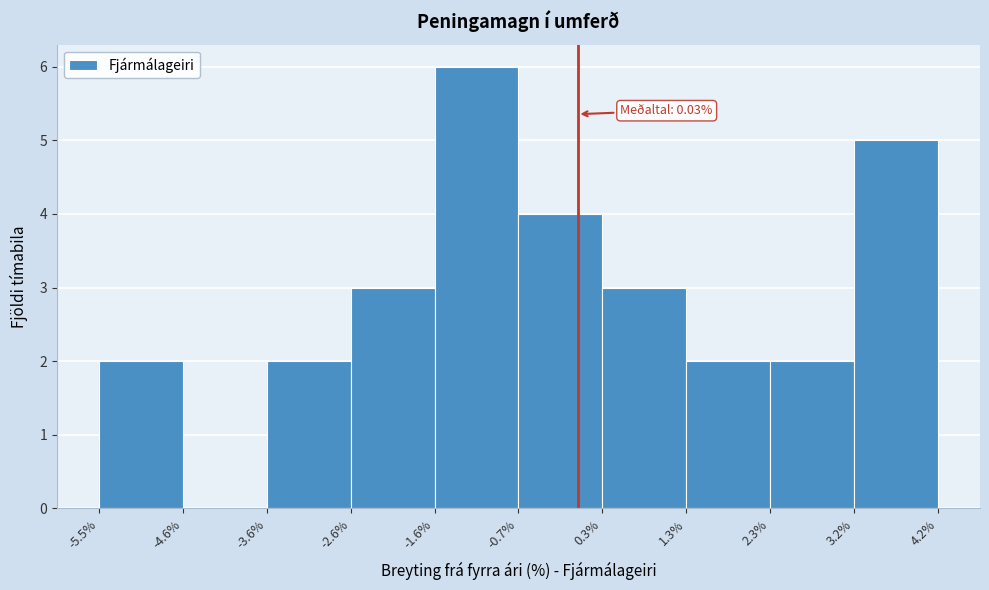

Over which range of the x-axis is the bar tallest?

-1.6% to -0.7%